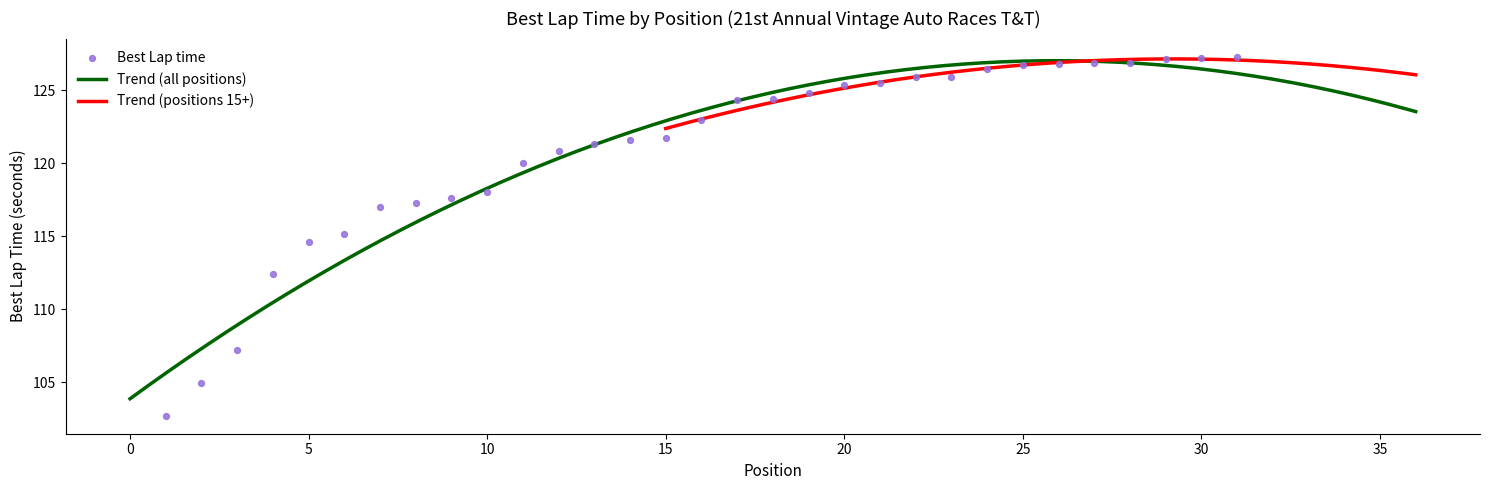

What is the minimum value for Trend (all positions)?

103.9